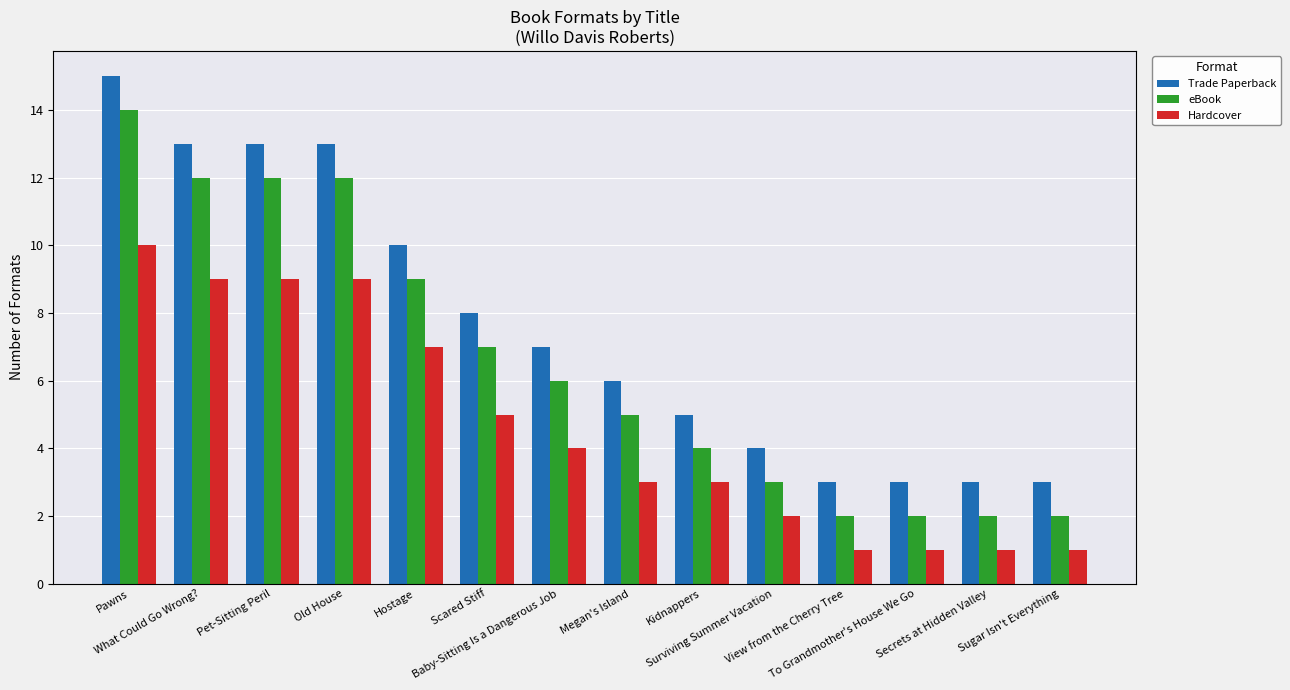

What is the sum of all Hardcover values?

65